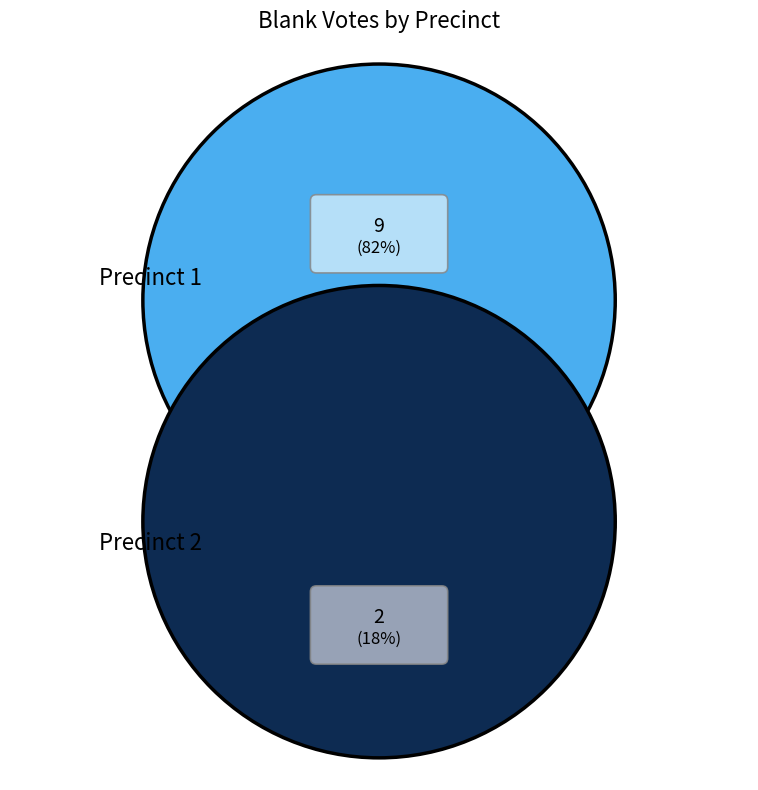

What is the majority slice?

1